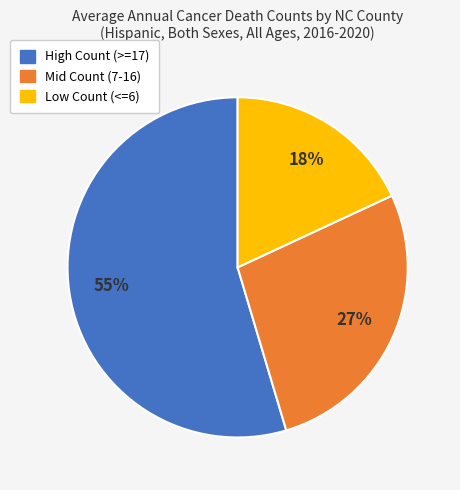

True or false: Low Count (<=6) accounts for 12% of the total.

False